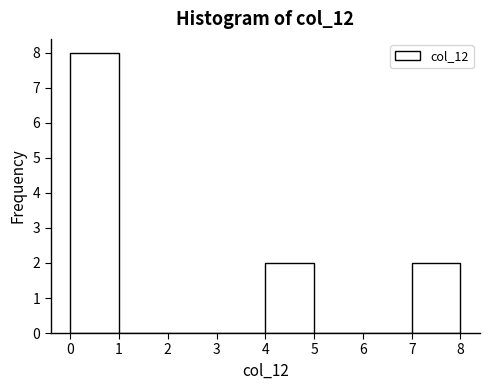

Which range on the x-axis has the tallest bar?

0 to 1